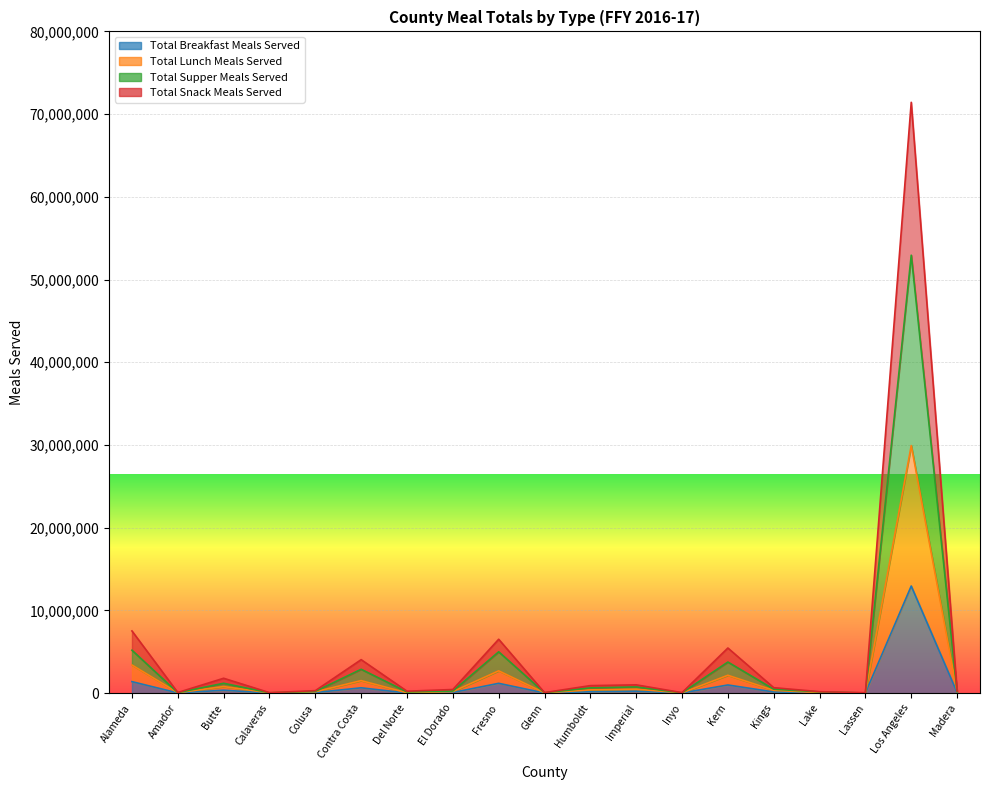

True or false: Total Lunch Meals Served and Total Supper Meals Served cross at least once.

False